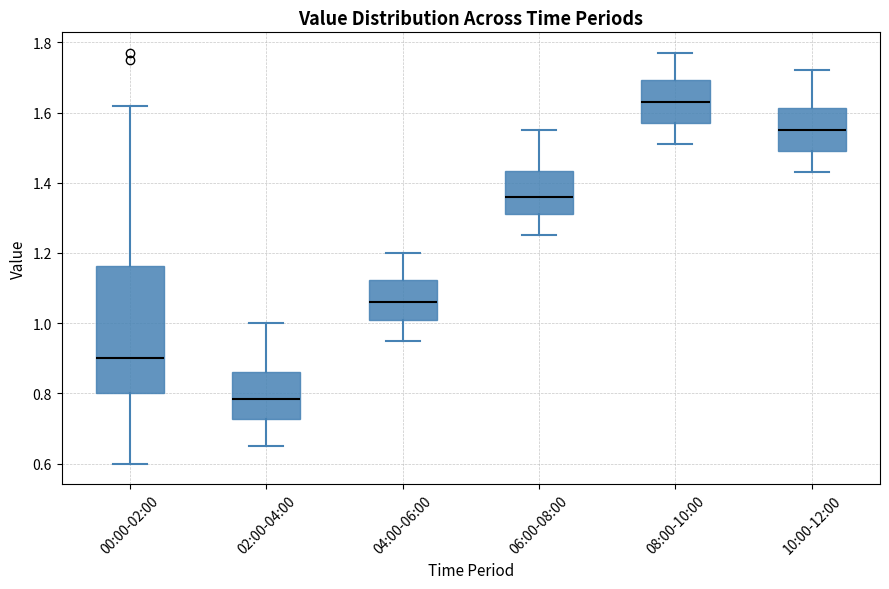

Reading left to right, read every box against the y-axis: the position of its median line, the range the box covers, and the ends of its whiskers. The values are not printed on the chart, so give them approximately, as read against the axis.

00:00-02:00: median 0.90, box 0.80 to 1.16, whiskers 0.60 to 1.62
02:00-04:00: median 0.78, box 0.72 to 0.86, whiskers 0.66 to 1.00
04:00-06:00: median 1.06, box 1.02 to 1.12, whiskers 0.96 to 1.20
06:00-08:00: median 1.36, box 1.32 to 1.44, whiskers 1.26 to 1.56
08:00-10:00: median 1.64, box 1.58 to 1.70, whiskers 1.52 to 1.78
10:00-12:00: median 1.56, box 1.50 to 1.62, whiskers 1.44 to 1.72